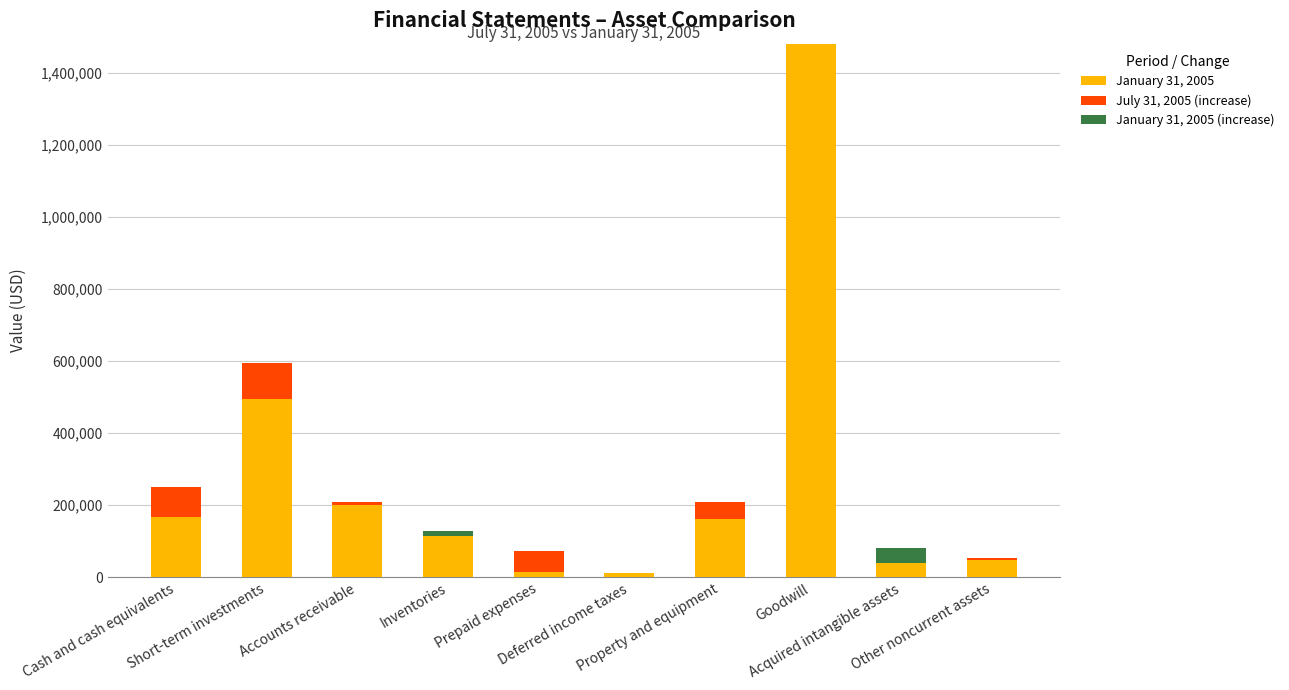

Is the value of January 31, 2005 at Acquired intangible assets greater than the value of July 31, 2005 (increase) at Other noncurrent assets?

Yes